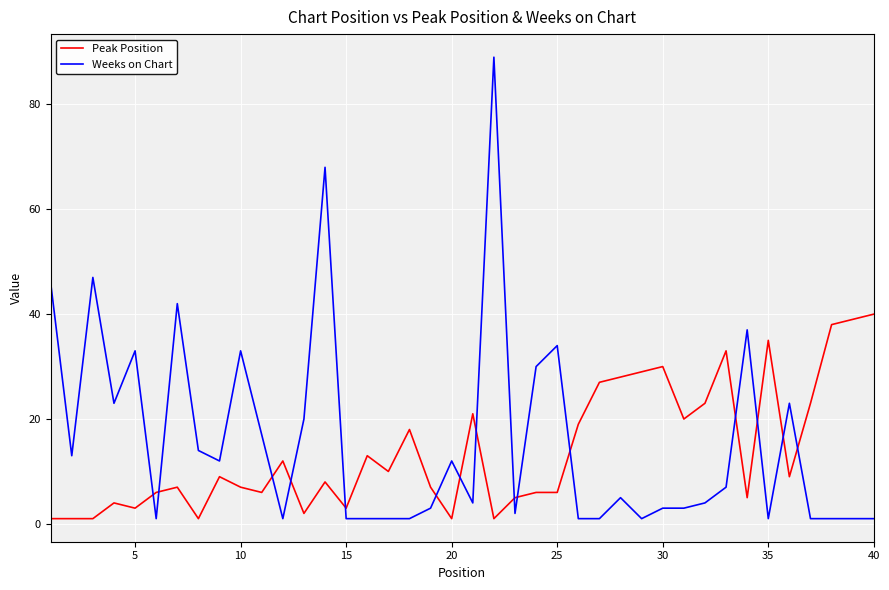

What is the average value of the Weeks on Chart series?

16